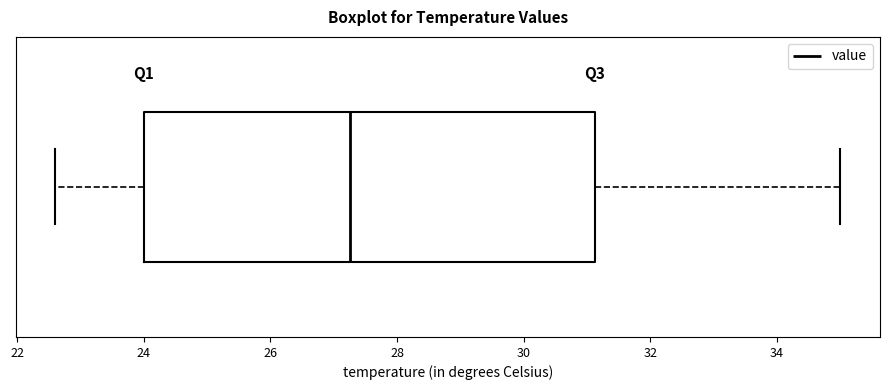

Where does the median line of the box sit on the x-axis? The values are not printed on the chart, so give them approximately, as read against the axis.

27.2